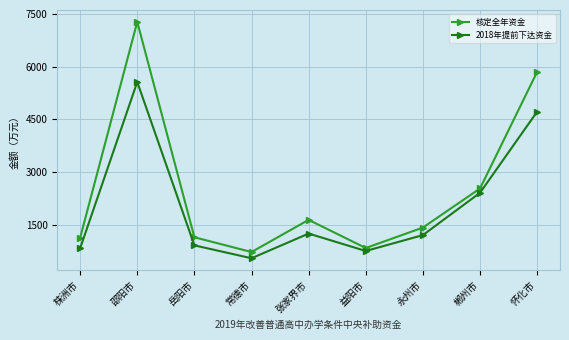

The value of 2018年提前下达资金 at 永州市 is 1204. True or false?

True